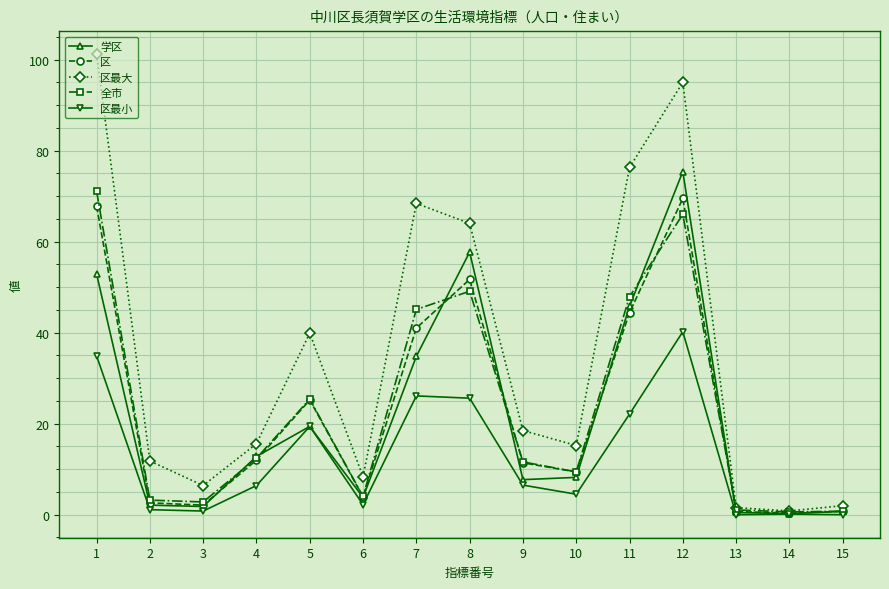

How many categories are shown in the chart?

15